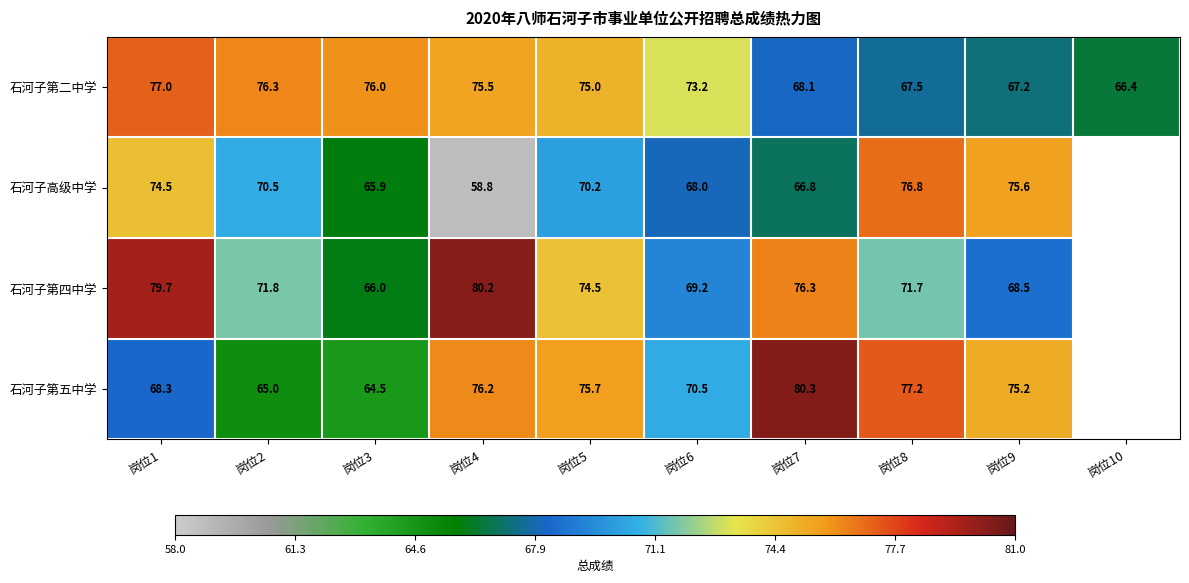

Rank the series at 岗位3 from highest to lowest value.

石河子第二中学, 石河子第四中学, 石河子高级中学, 石河子第五中学